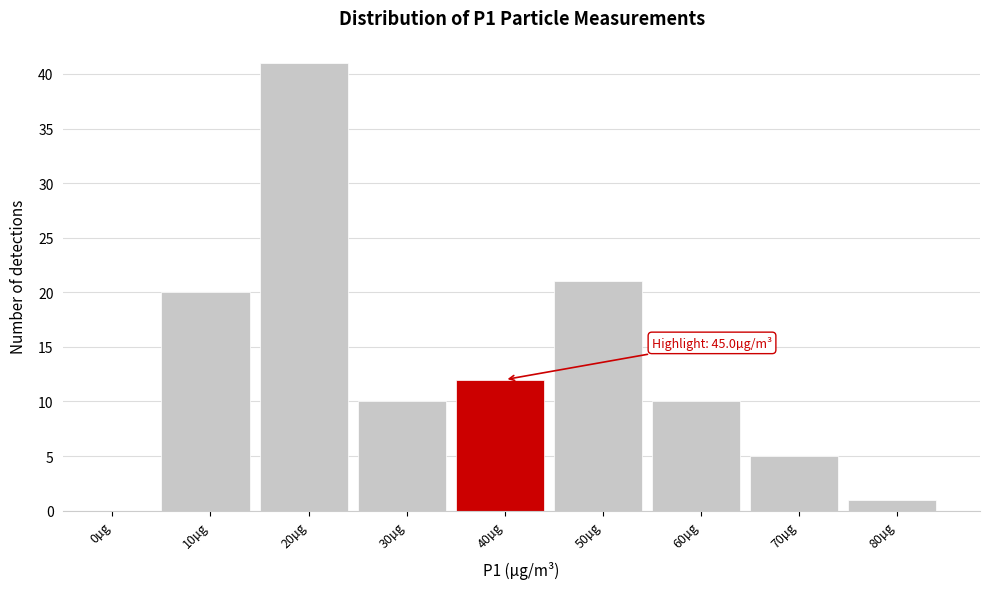

Reading right to left, transcribe all the data shown in this chart.

80µg=1	70µg=5	60µg=10	50µg=21	40µg=12	30µg=10	20µg=41	10µg=20	0µg=0